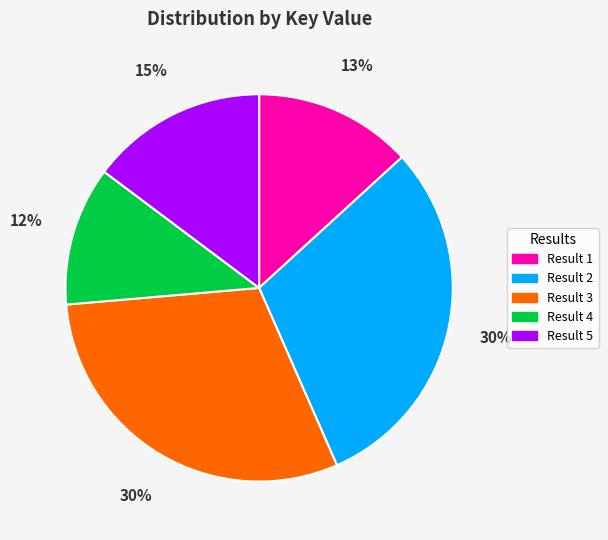

Do Result 5 and Result 2 together represent more than half of the pie?

No